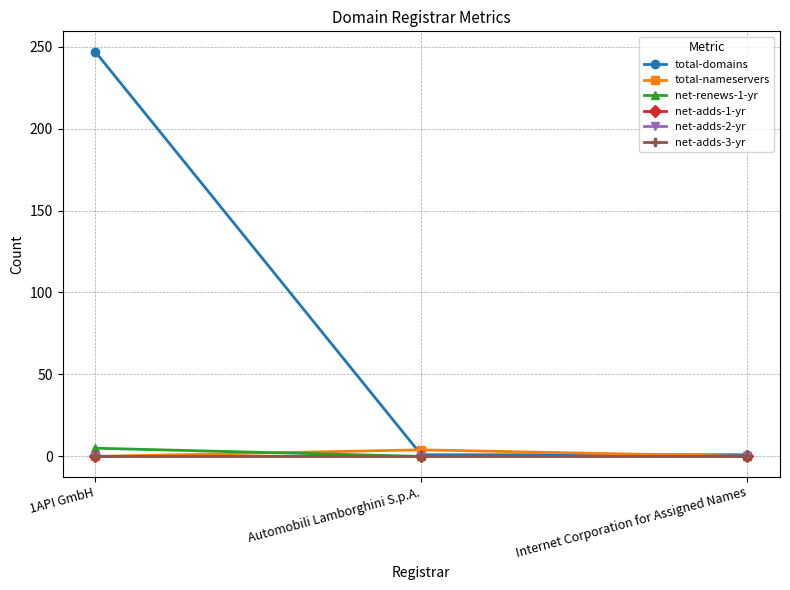

Is this an area chart (filled region under the line)?

No